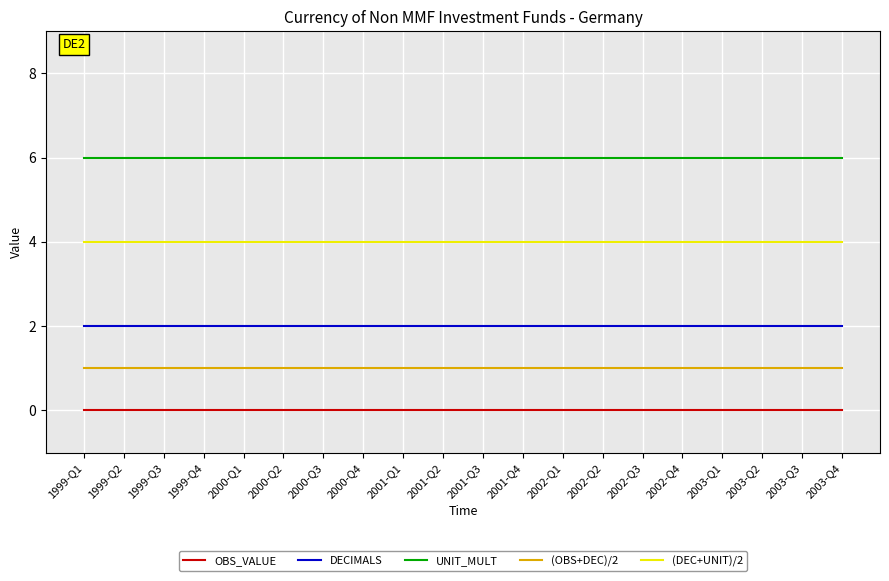

True or false: OBS_VALUE and (DEC+UNIT)/2 cross at least once.

False